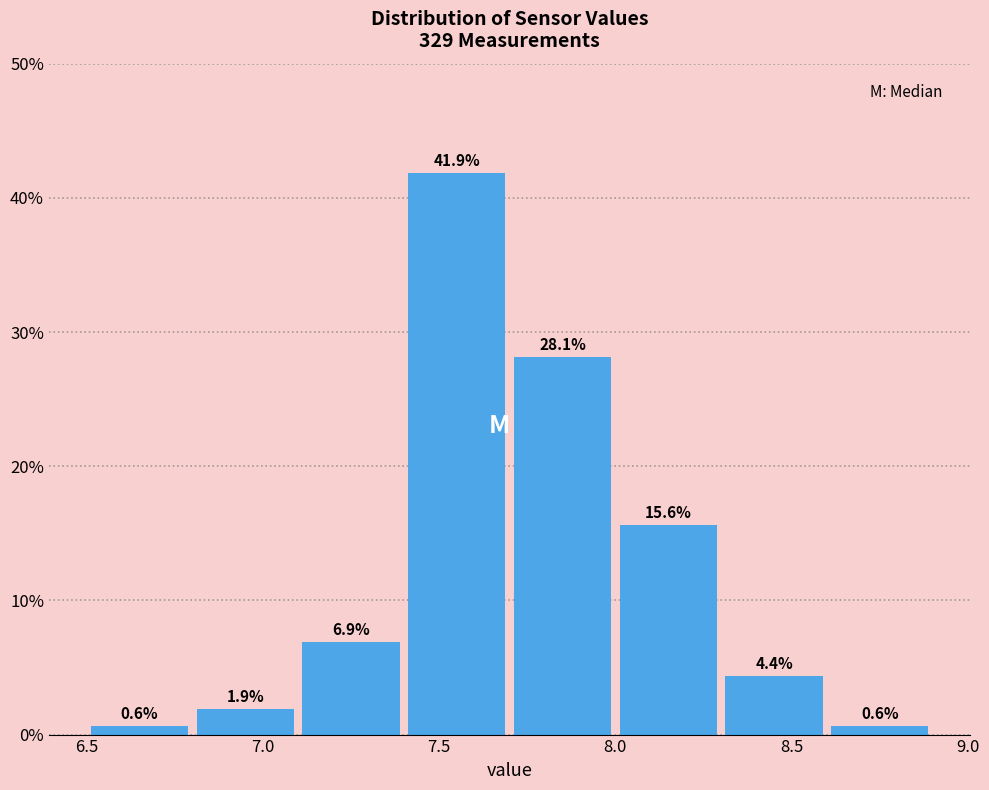

Reading left to right, transcribe this chart: for each bar, give the range it covers on the x-axis and its height.

6.5 to 6.8: 0.6
6.8 to 7.1: 1.9
7.1 to 7.4: 6.9
7.4 to 7.7: 41.9
7.7 to 8.0: 28.1
8.0 to 8.3: 15.6
8.3 to 8.6: 4.4
8.6 to 8.9: 0.6